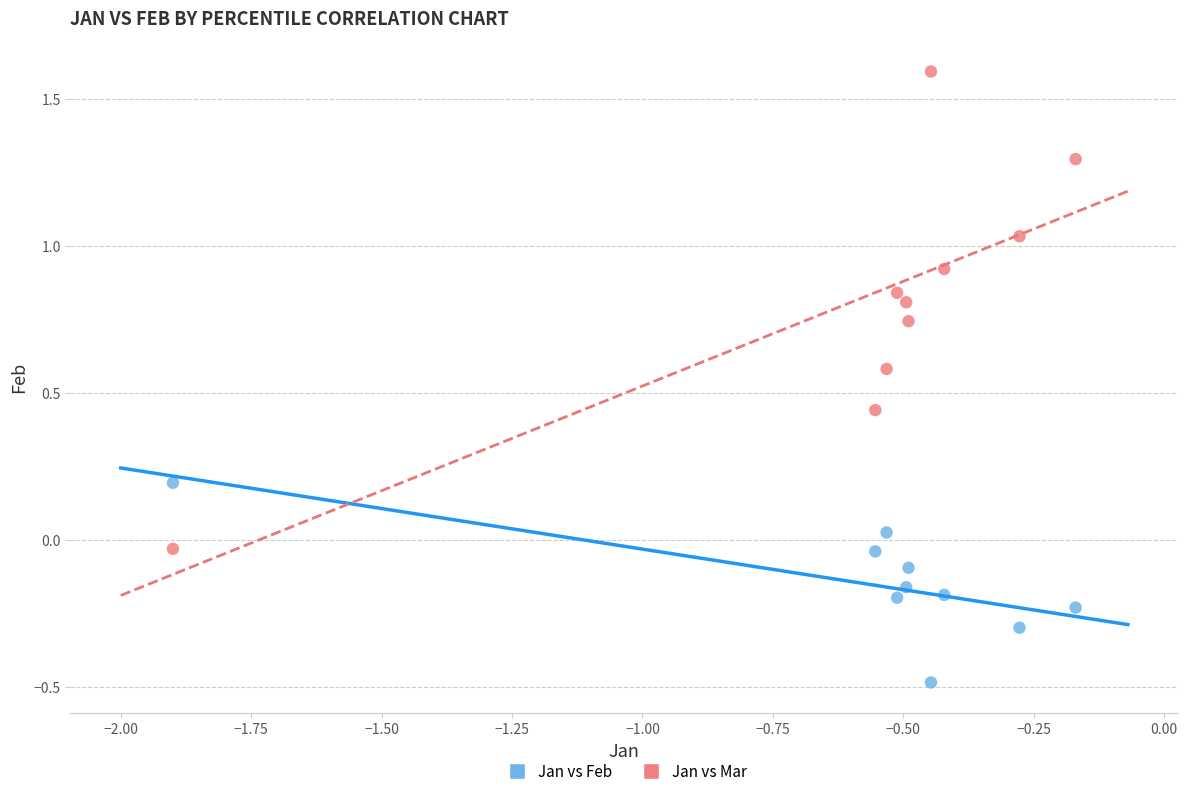

Which series has the widest spread of Y values?

Jan vs Mar